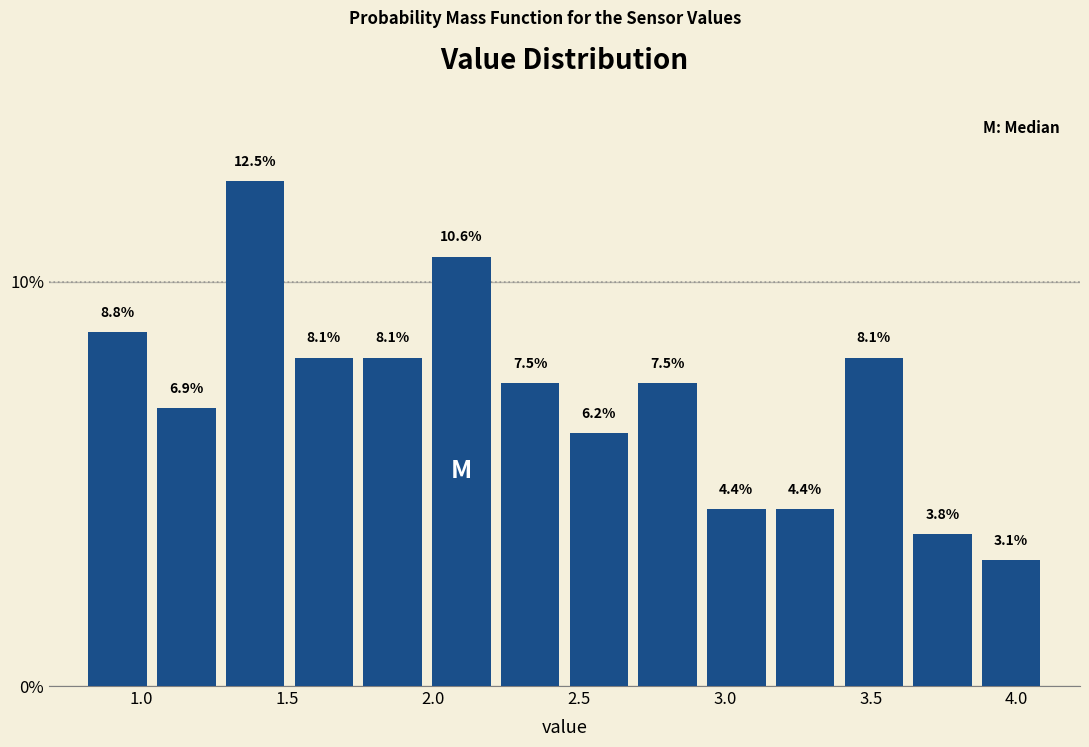

What is the height of the bar covering 3.15 to 3.40 on the x-axis? The bar edges are not printed on the chart, so give them approximately, as read against the axis.

4.4